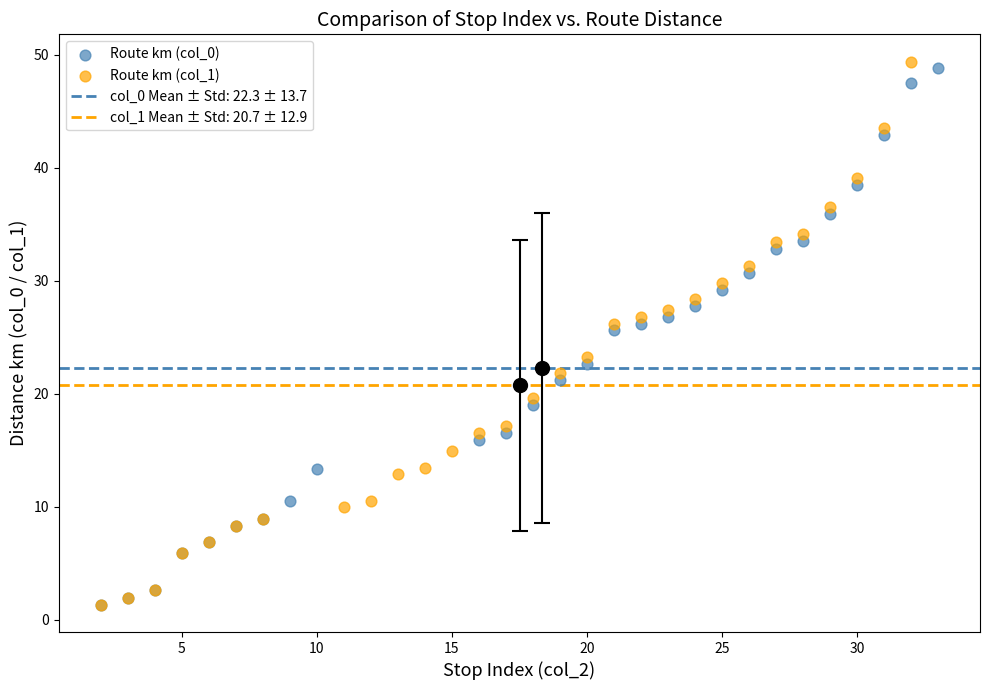

Which series has the largest Y range (max minus min)?

Route km (col_1)